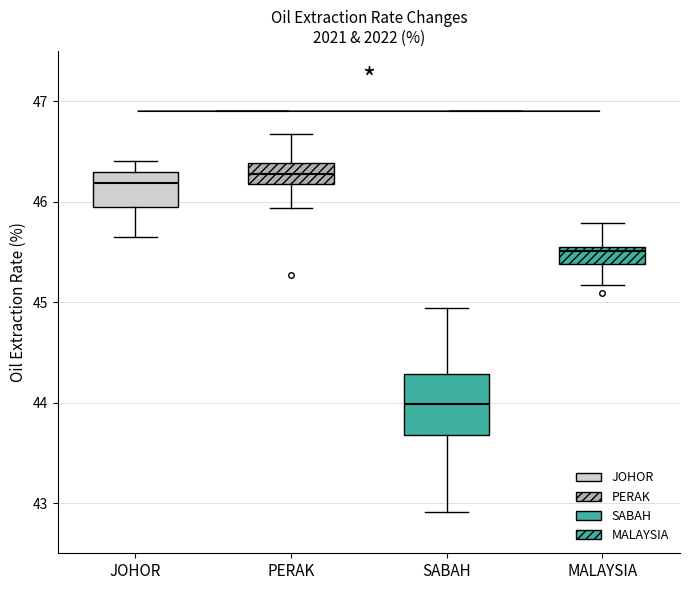

Where does the lower whisker of the box for MALAYSIA end on the y-axis? The values are not printed on the chart, so give them approximately, as read against the axis.

45.2